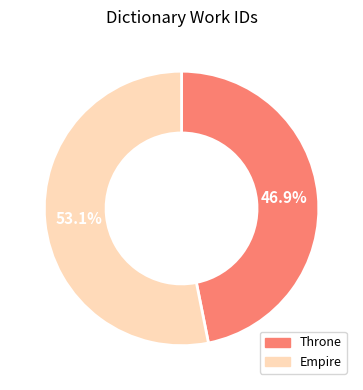

The Empire slice represents 53% of the pie. True or false?

True